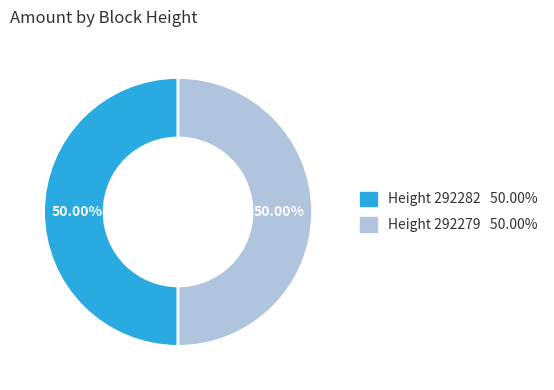

Which slice is the largest?

292279